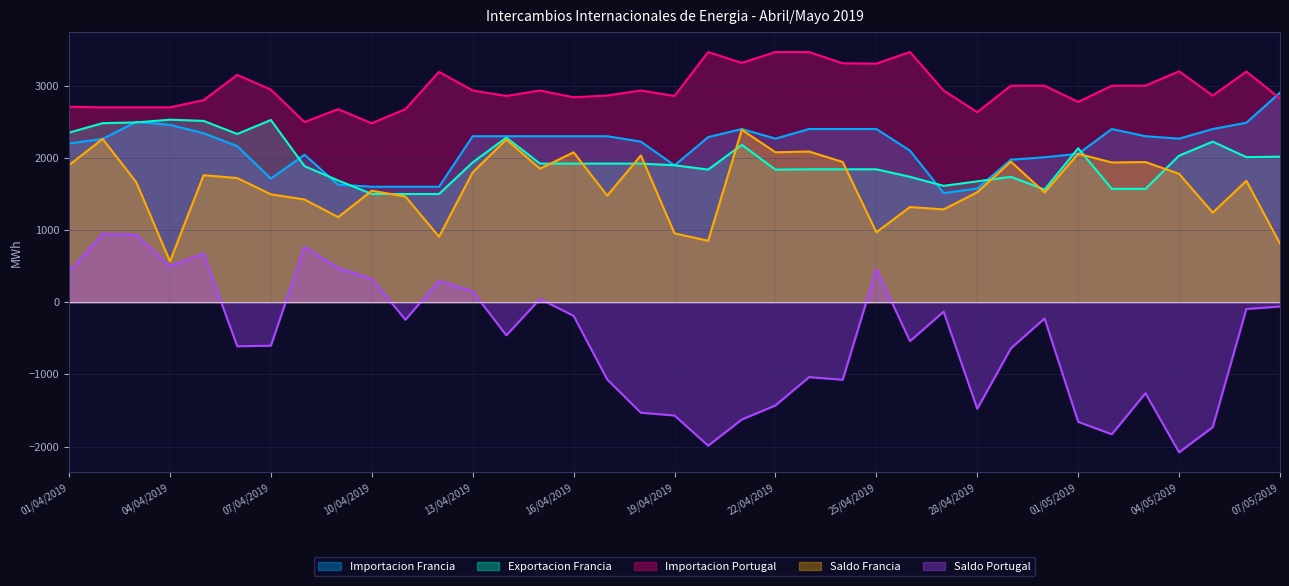

What is the maximum value for Importacion Portugal?

3466.7